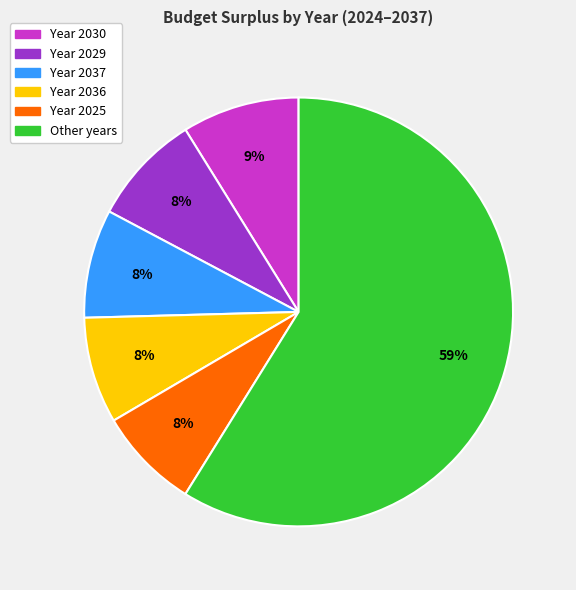

How many slices are in this pie chart?

6